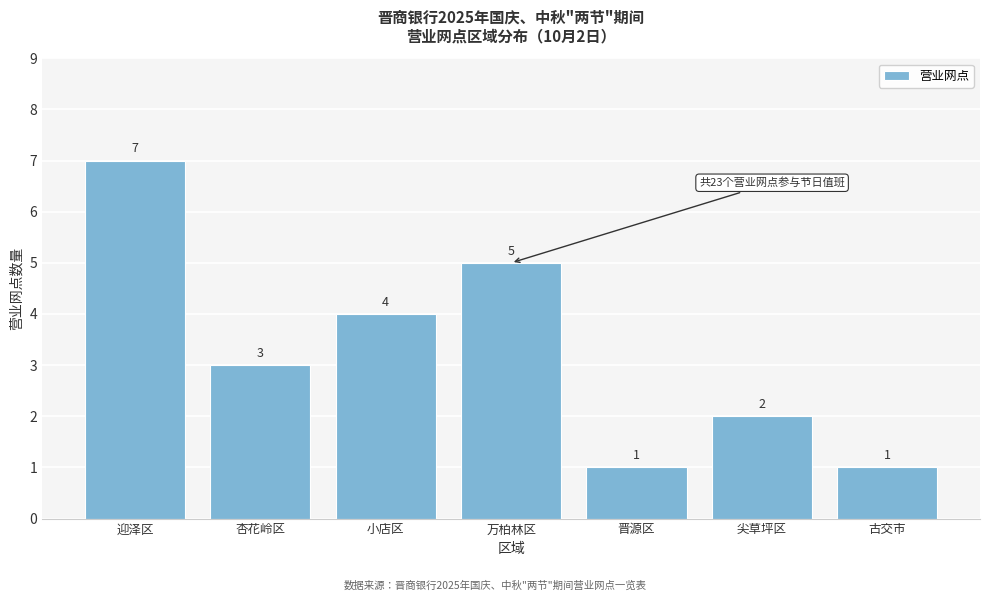

Reading left to right, transcribe all the data shown in this chart.

迎泽区=7	杏花岭区=3	小店区=4	万柏林区=5	晋源区=1	尖草坪区=2	古交市=1